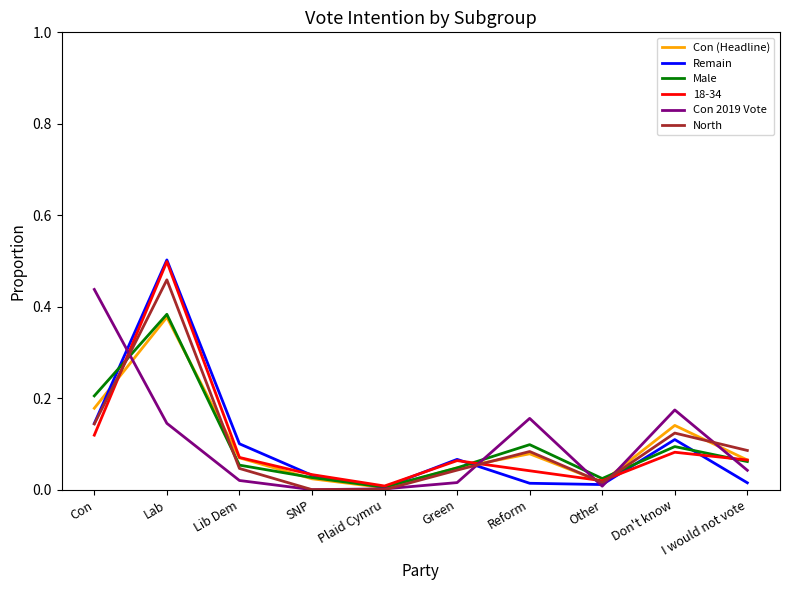

Which series changed the most between Lib Dem and SNP?

Remain